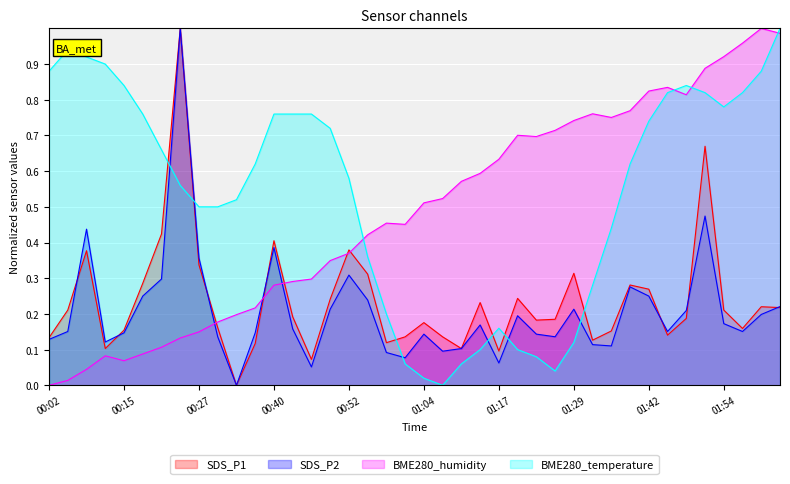

How many times do SDS_P2 and BME280_temperature cross each other?

6